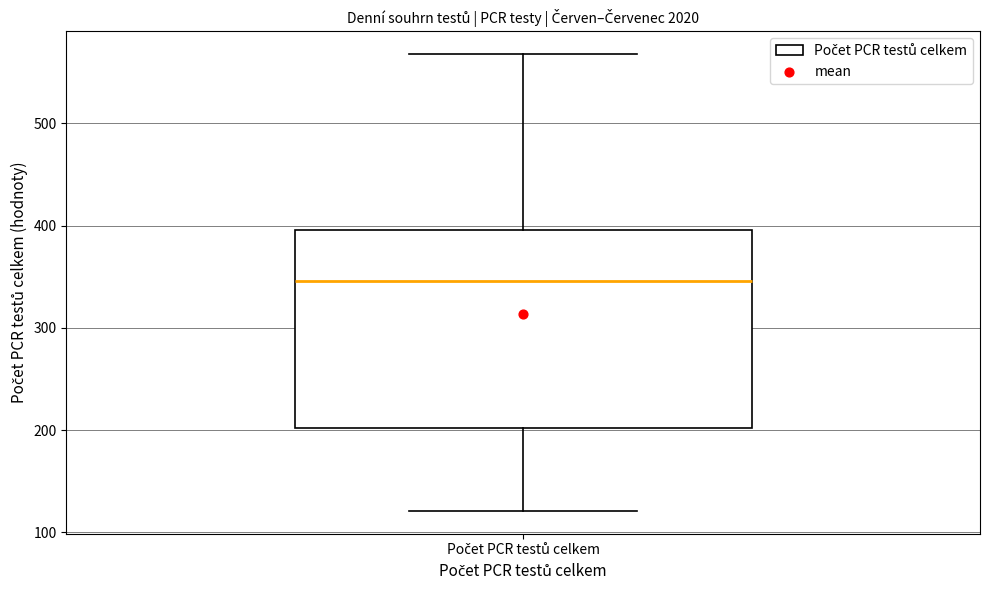

Read this box plot against the y-axis: the position of the median line, the range covered by the box, and the ends of both whiskers. The values are not printed on the chart, so give them approximately, as read against the axis.

median 350, box 200 to 400, whiskers 120 to 570